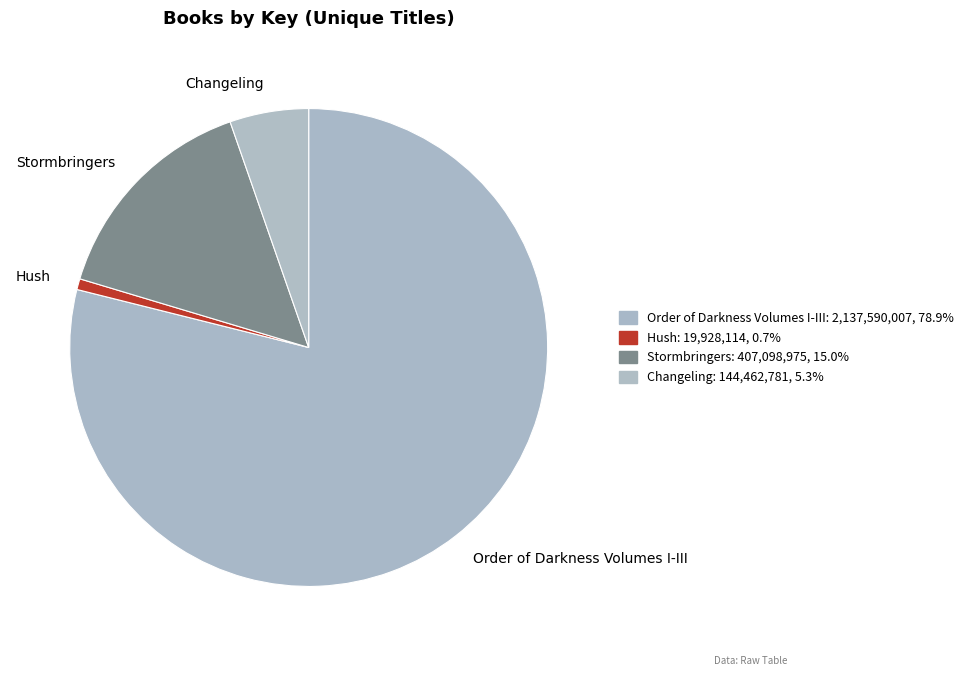

Is the sum of Order of Darkness Volumes I-III and Hush greater than half?

Yes